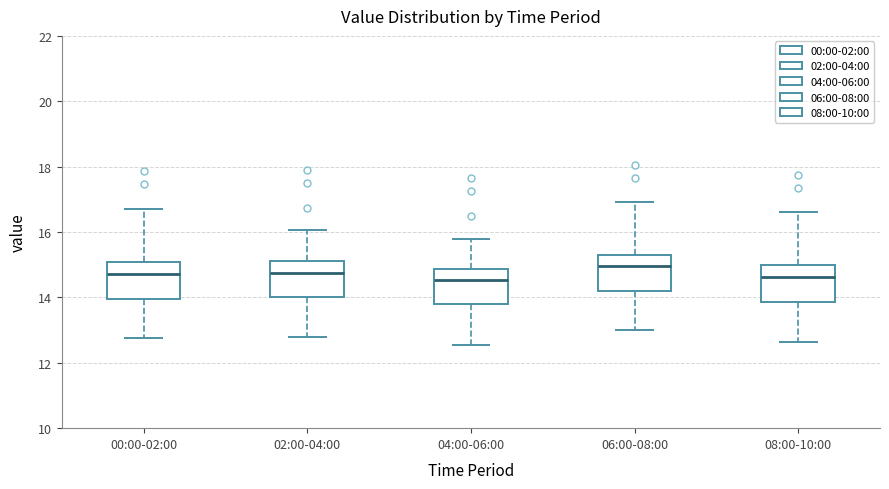

Where does the median line of the box for 02:00-04:00 sit on the y-axis? The values are not printed on the chart, so give them approximately, as read against the axis.

14.8